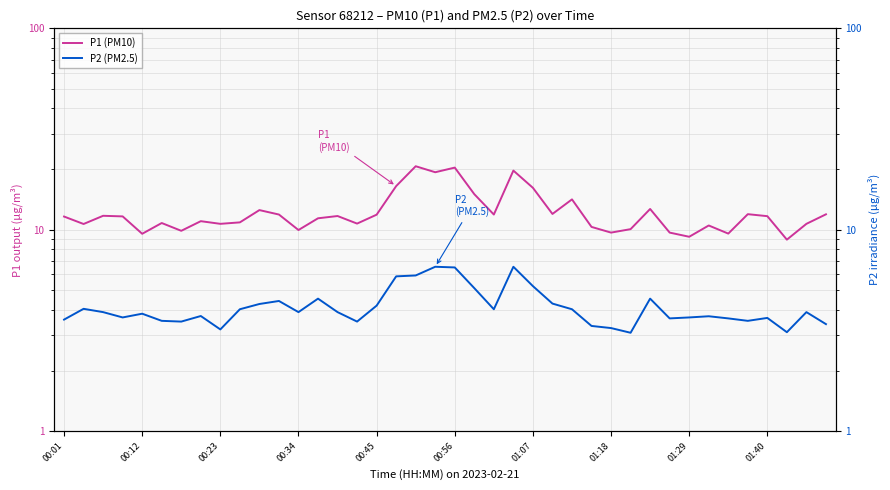

Which series has the largest range (max minus min)?

P1 (PM10)